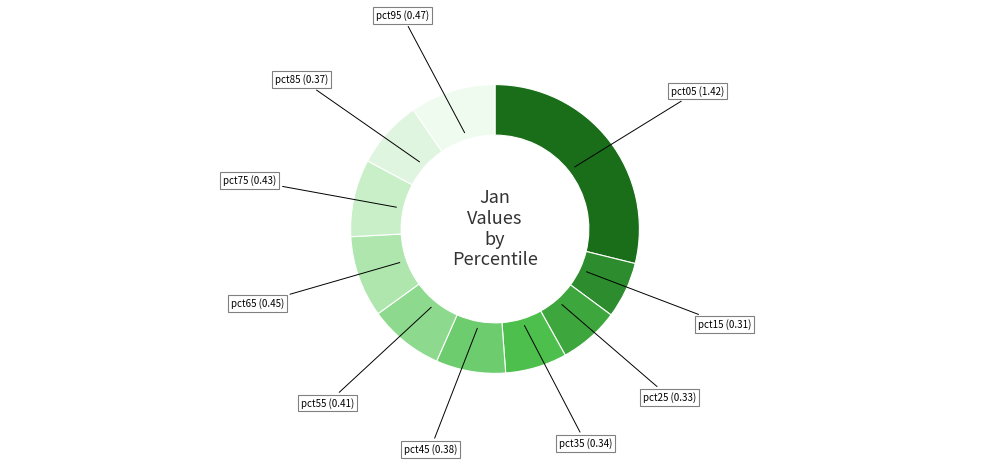

Is there any slice that represents more than half of the pie?

No